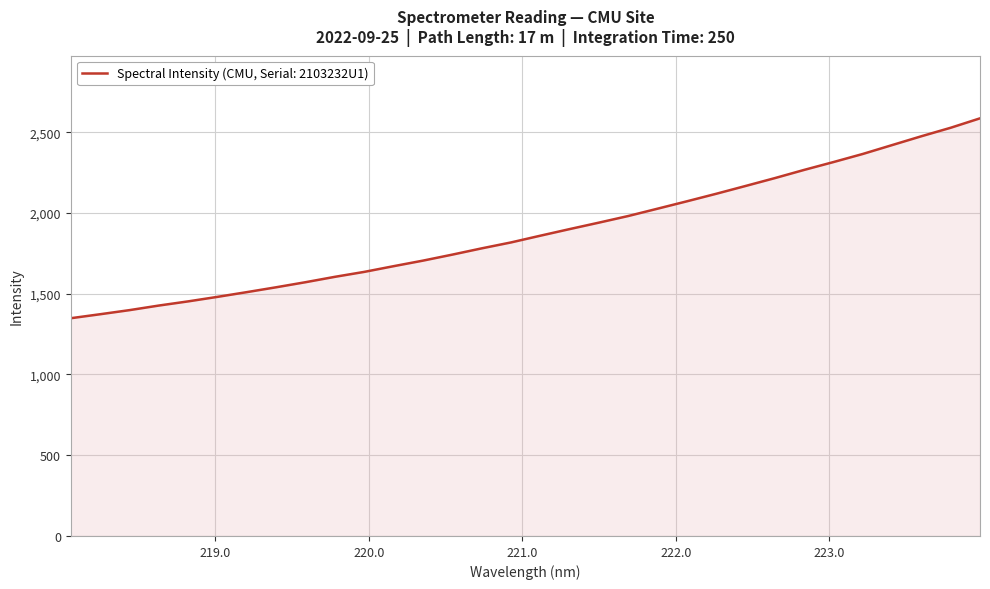

What is the smallest value displayed?

1348.3